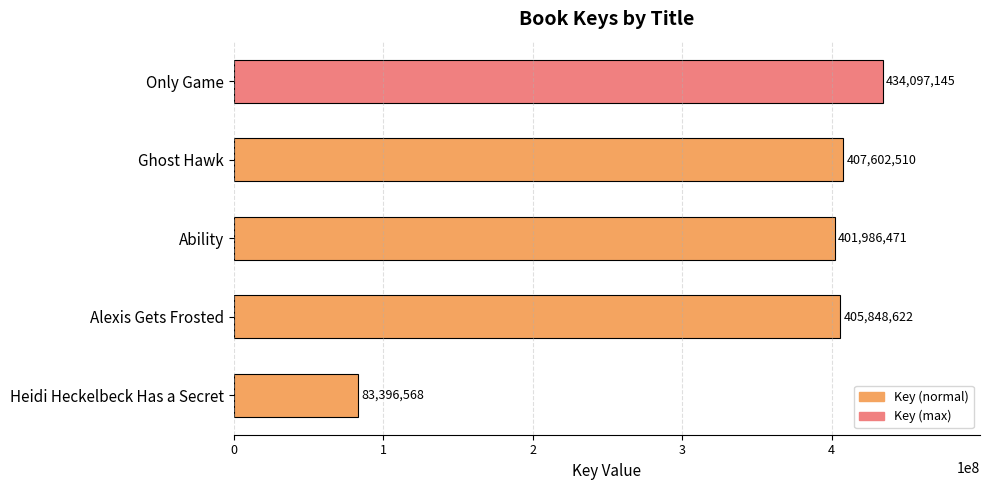

Reading top to bottom, list all the values displayed in this chart.

Only Game=434097145	Ghost Hawk=407602510	Ability=401986471	Alexis Gets Frosted=405848622	Heidi Heckelbeck Has a Secret=83396568